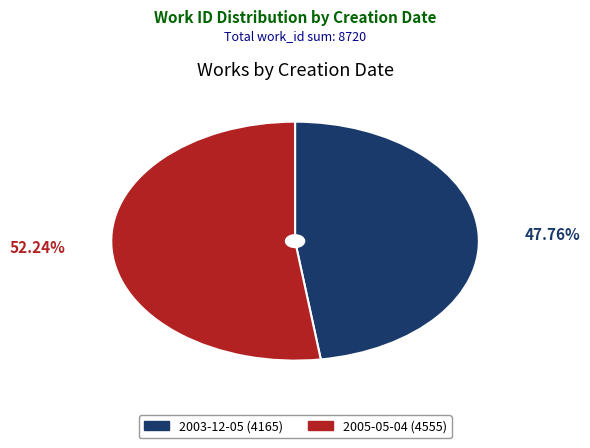

True or false: 2005-05-04 accounts for 65% of the total.

False